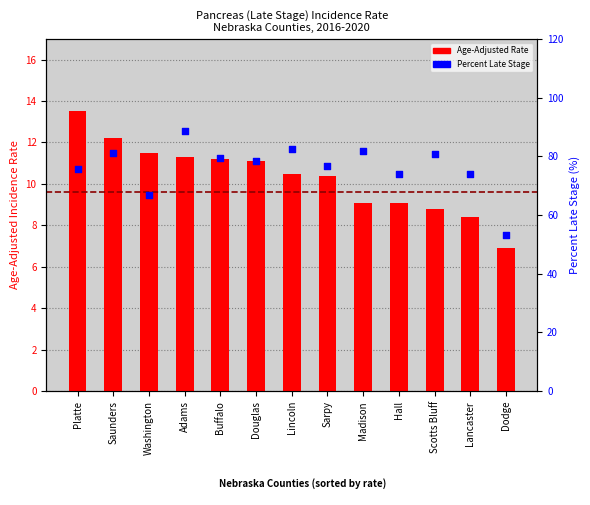

What is the total value across all series at Saunders?

93.2